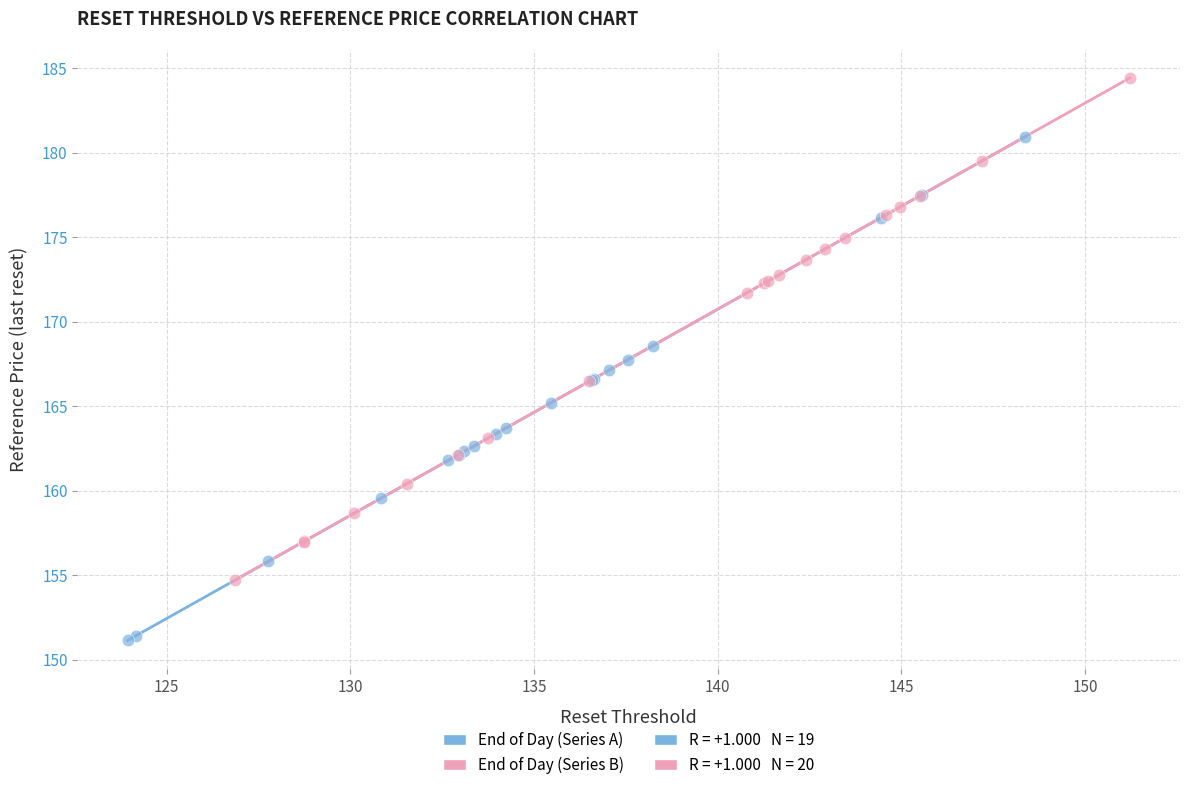

Which series reaches the maximum Y coordinate?

End of Day (Series B)